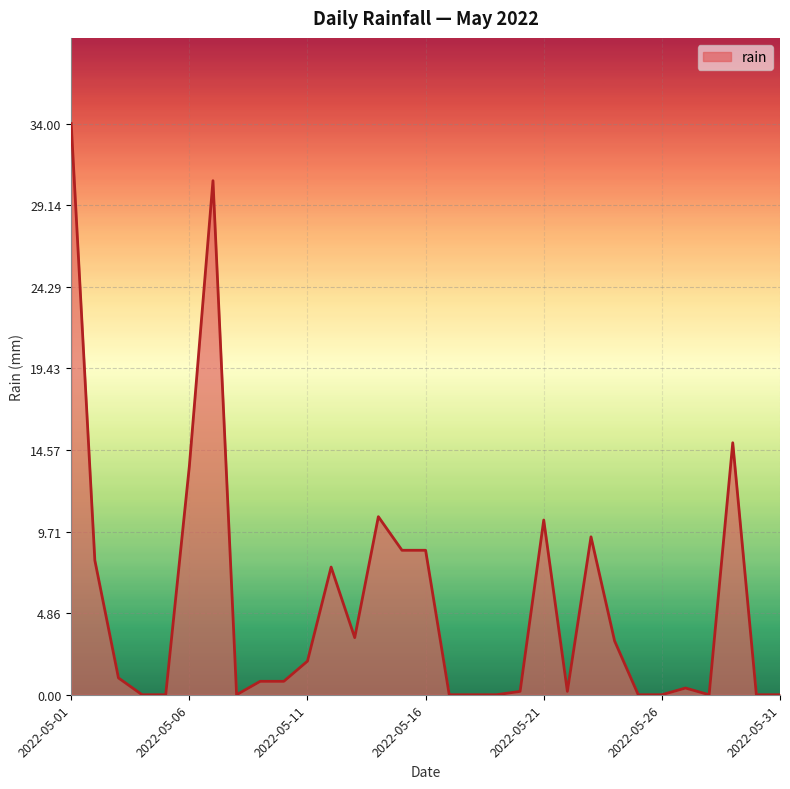

What is the maximum value shown in the chart?

34.0